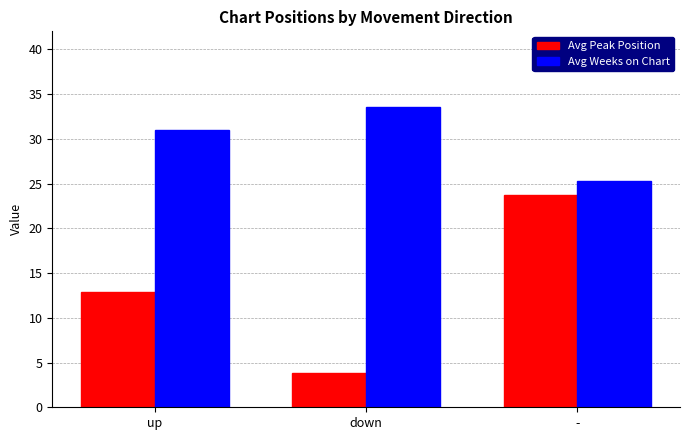

Reading left to right, extract all data points from this chart.

Avg Peak Position: 12.9	3.8	23.7
Avg Weeks on Chart: 31.0	33.6	25.3